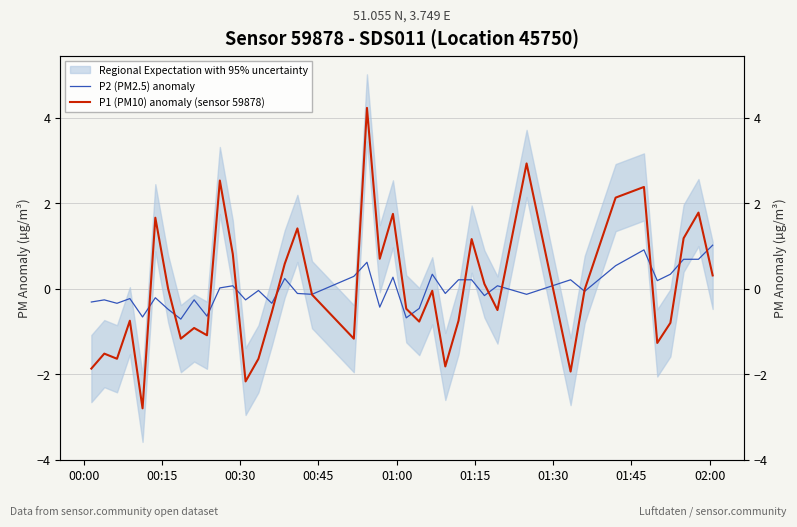

What is the difference between the second highest and minimum values in the P1 (PM10) anomaly (sensor 59878) series?

5.7